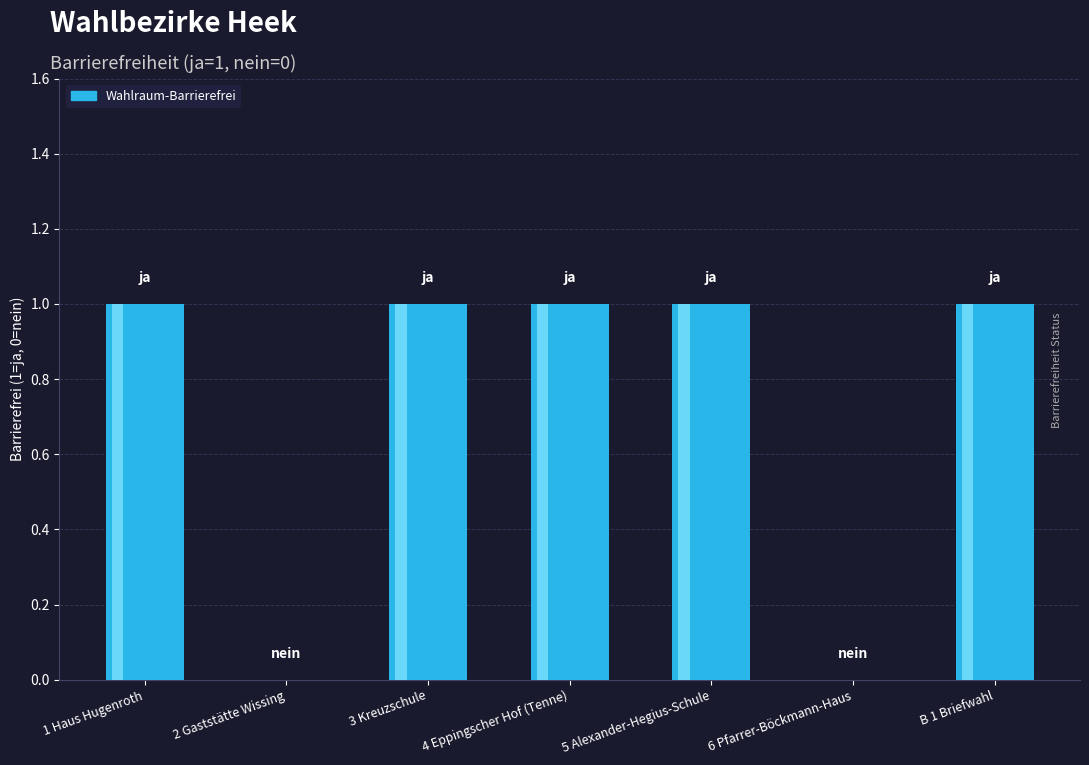

What is the difference between the values at 3 Kreuzschule and 6 Pfarrer-Böckmann-Haus?

1